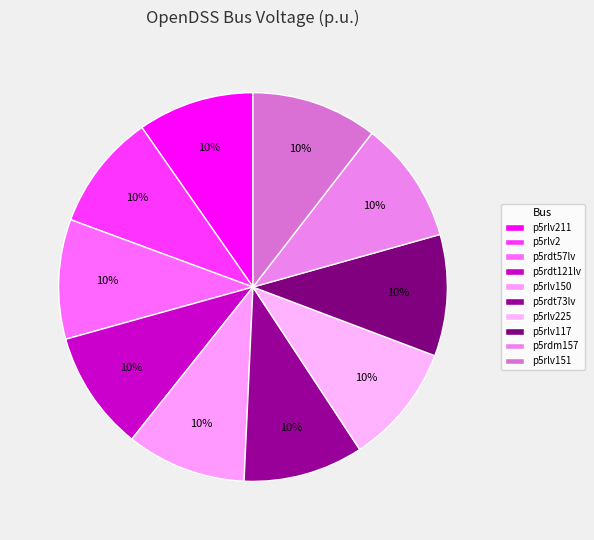

Which slice is the smallest?

p5rlv211